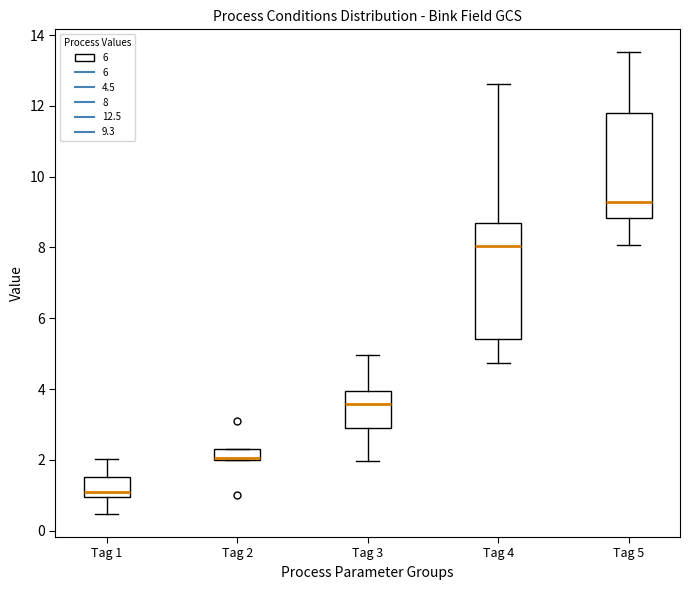

Reading left to right, read every box against the y-axis: the position of its median line, the range the box covers, and the ends of its whiskers. The values are not printed on the chart, so give them approximately, as read against the axis.

Tag 1: median 1.2, box 1.0 to 1.6, whiskers 0.4 to 2.0
Tag 2: median 2.0 (just above the box's lower edge), box 2.0 to 2.4, whiskers 2.0 to 2.4
Tag 3: median 3.6, box 2.8 to 4.0, whiskers 2.0 to 5.0
Tag 4: median 8.0, box 5.4 to 8.6, whiskers 4.8 to 12.6
Tag 5: median 9.2, box 8.8 to 11.8, whiskers 8.0 to 13.6